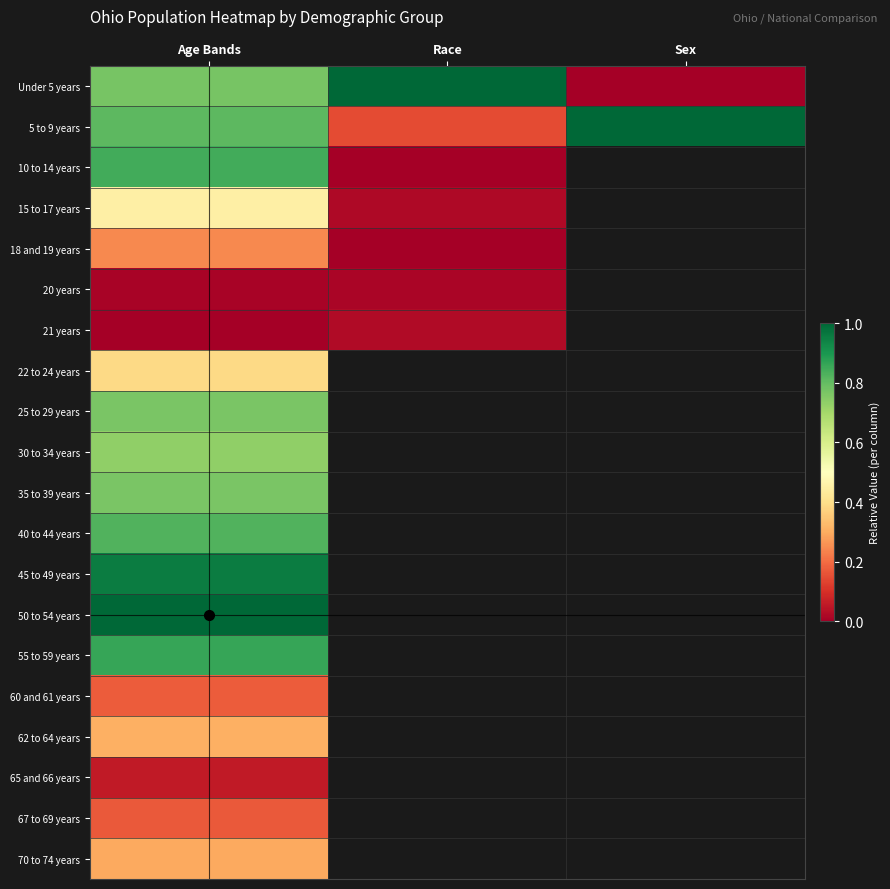

At how many categories does at least one series exceed 0?

3